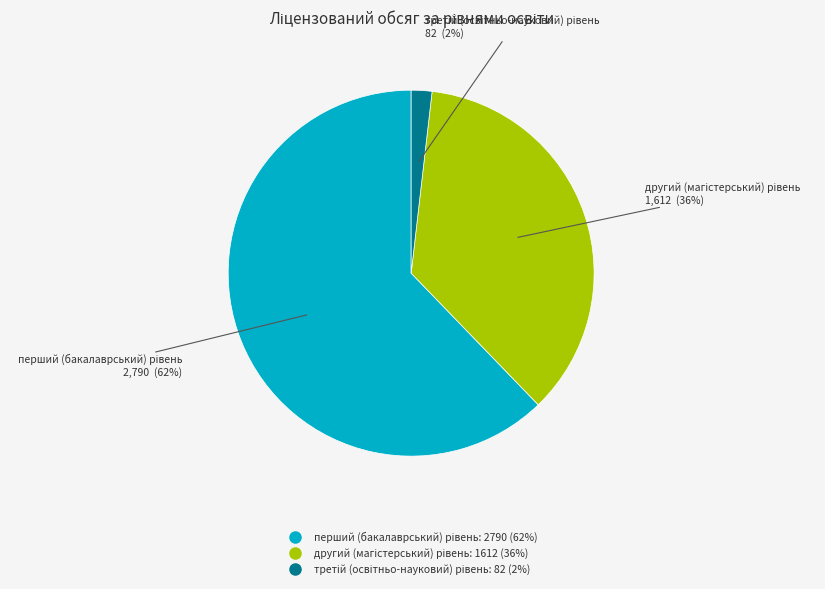

Does any single category account for the majority?

Yes